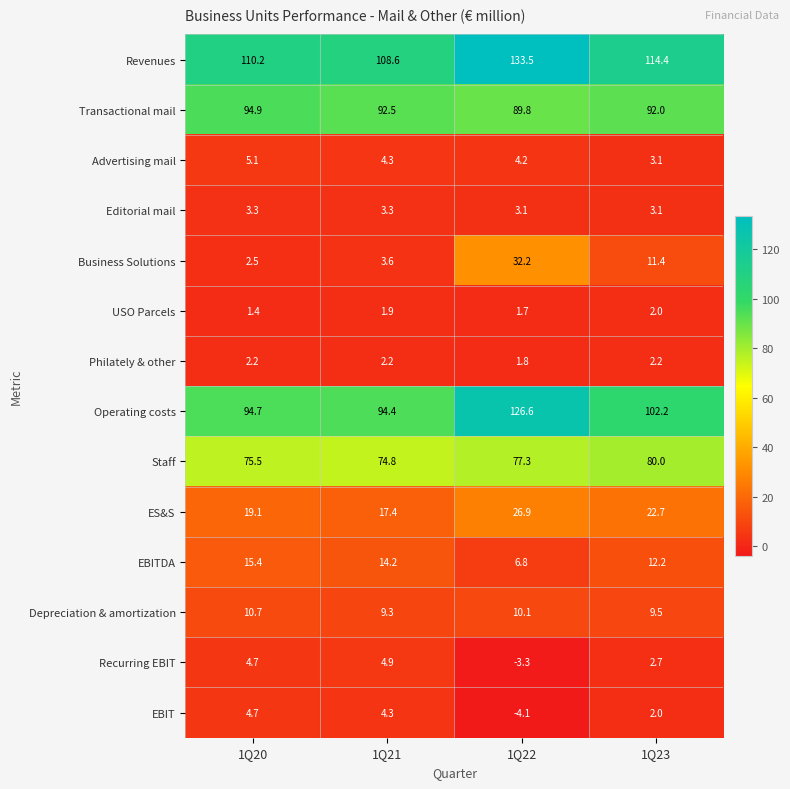

What is the total value across all series at 1Q21?

435.7